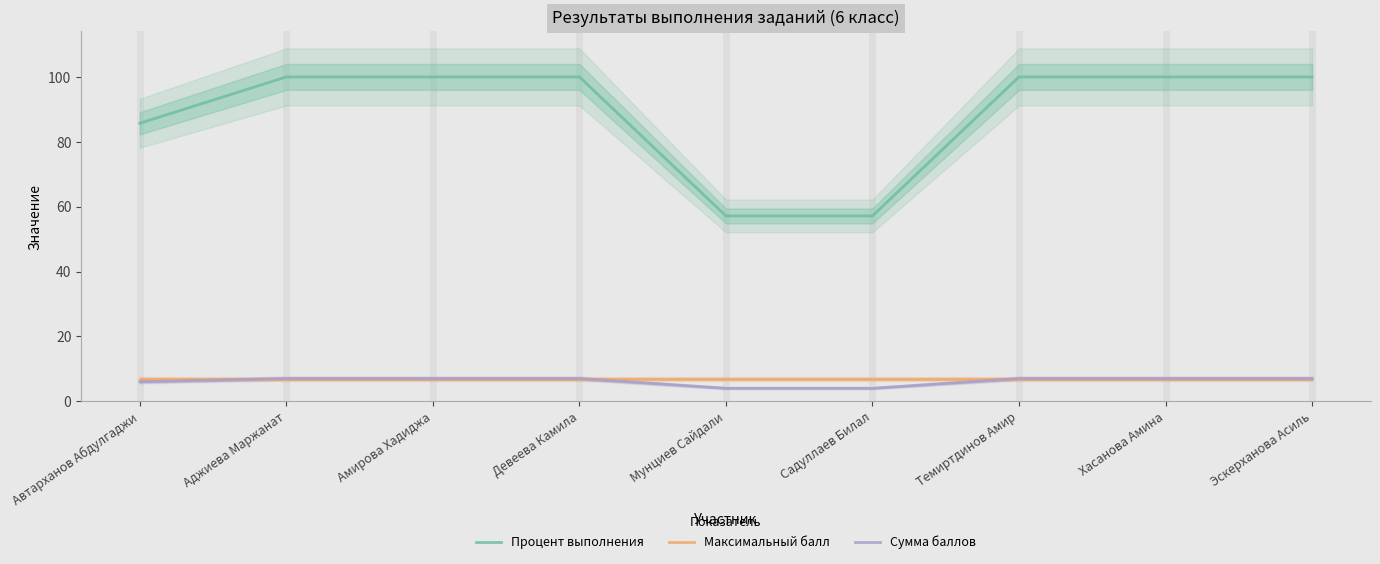

What is the smallest value displayed?

4.0